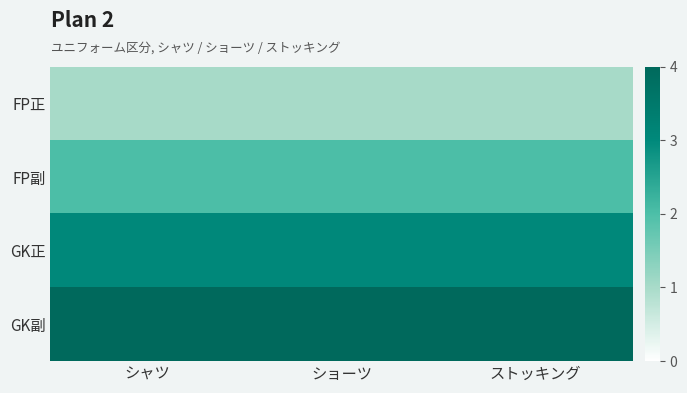

Which series has the largest total across all categories?

GK副